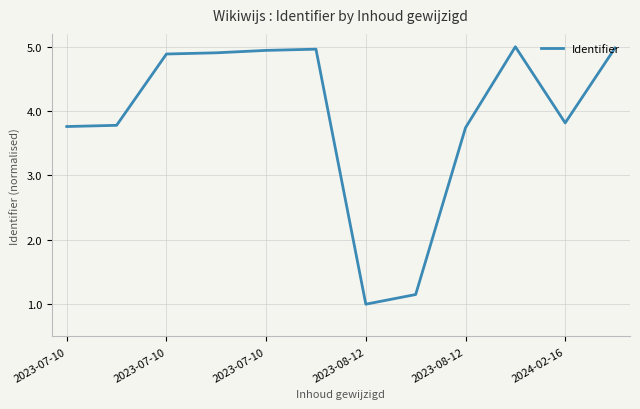

What is the maximum value shown in the chart?

5.0